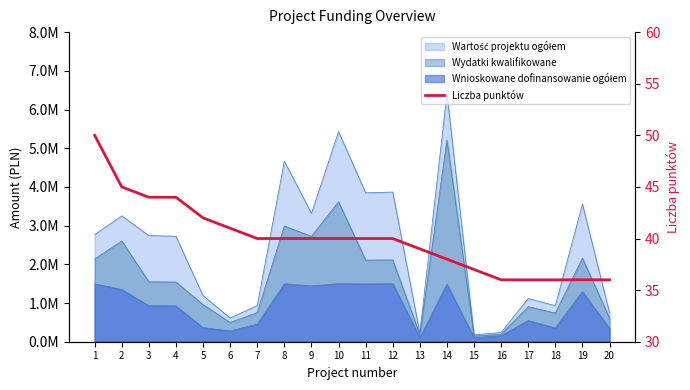

What is the ratio of the value at 17 to the value at 5?

0.9